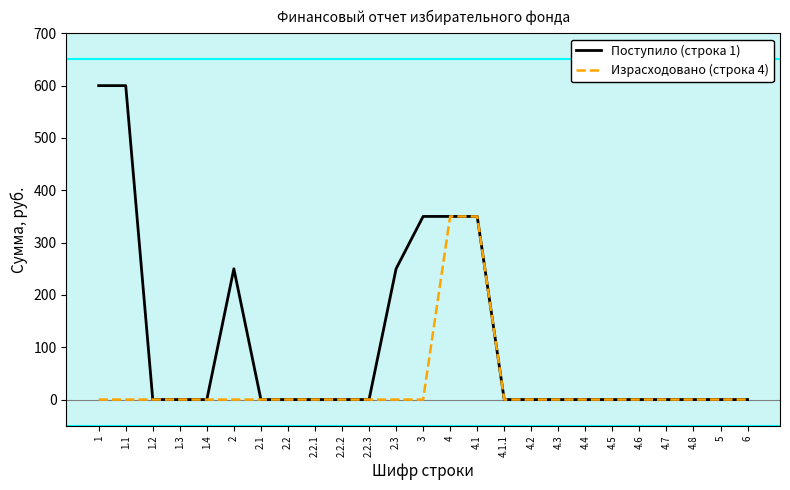

What is the sum of all Поступило (строка 1) values?

2750